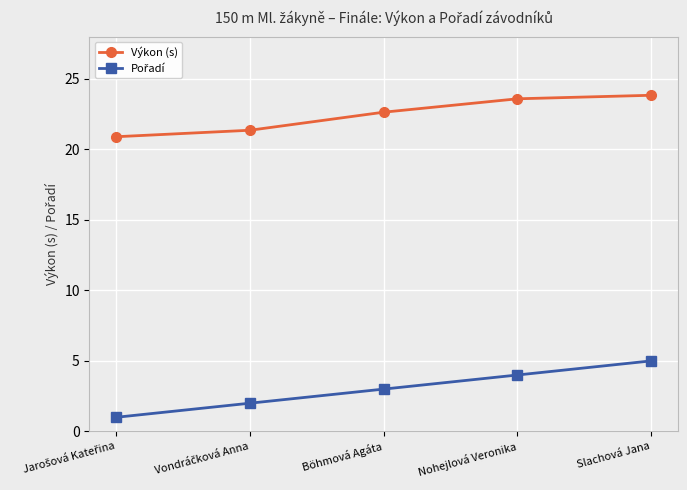

What is the difference between the second highest and minimum values in the Výkon (s) series?

2.7